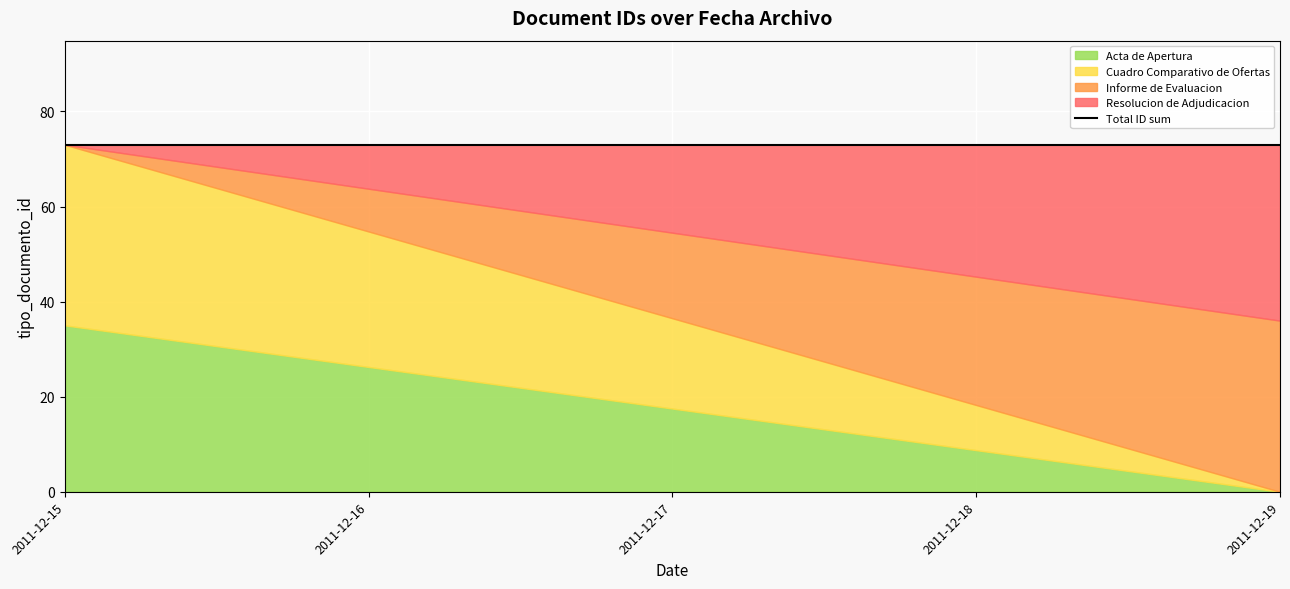

At which category does the chart reach its minimum across all series?

2011-12-15